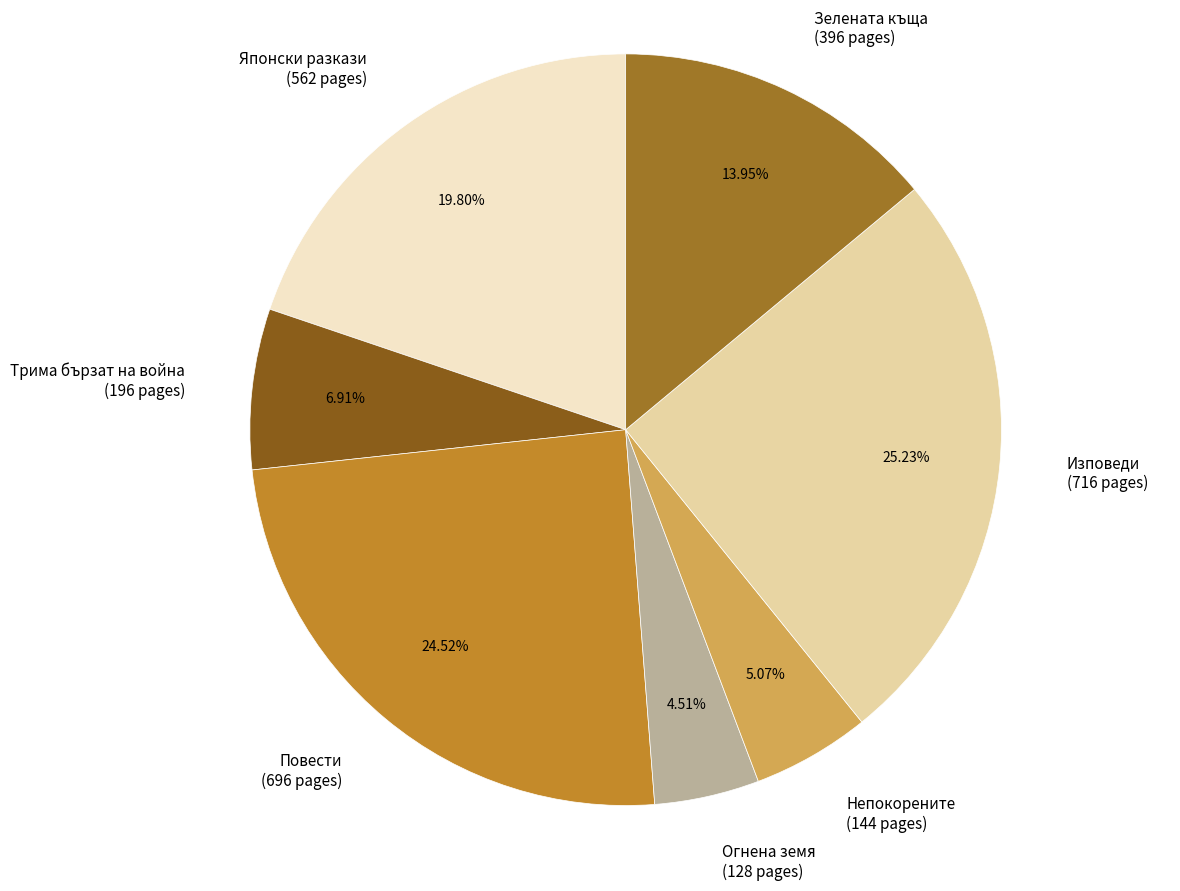

Which category has the biggest portion of the pie?

Изповеди (716 pages)